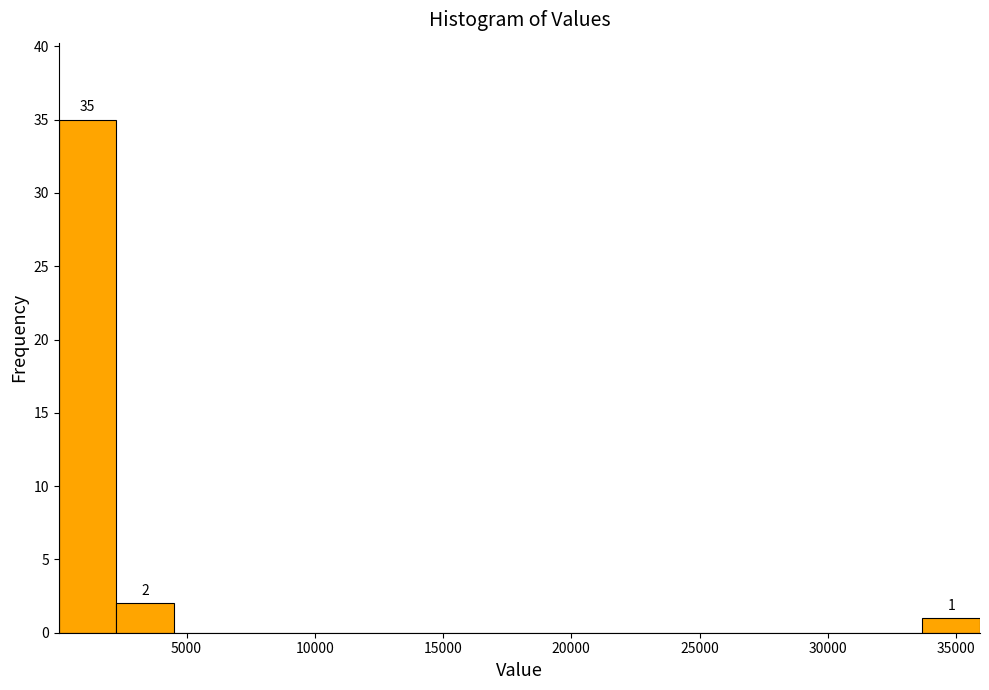

Over which range of the x-axis is the bar tallest?

0 to 2500